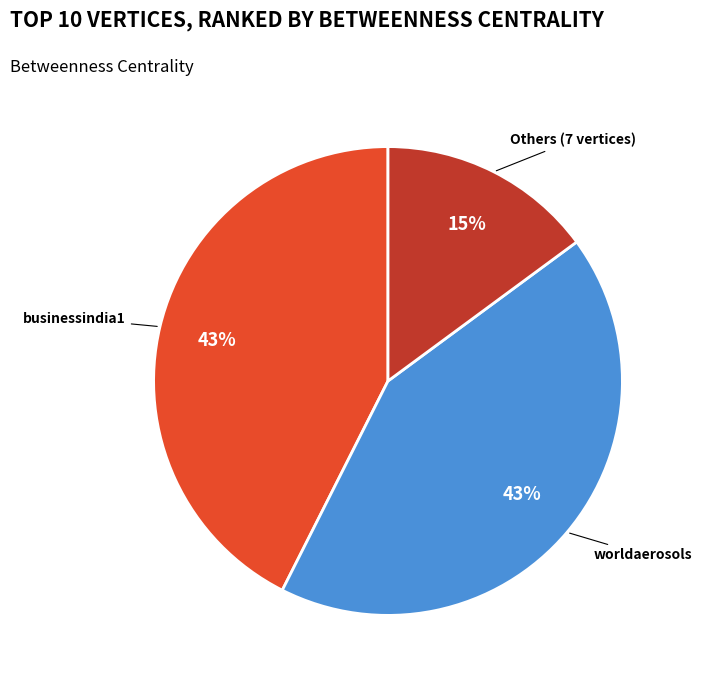

Is there a majority slice in this chart?

No